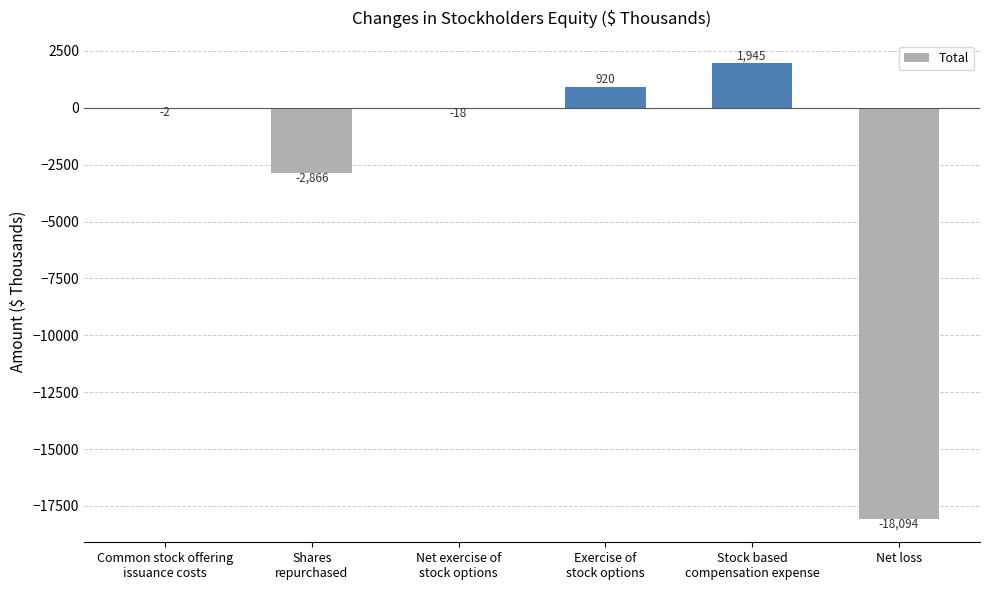

What is the change in value from Net exercise of
stock options to Exercise of
stock options?

+938